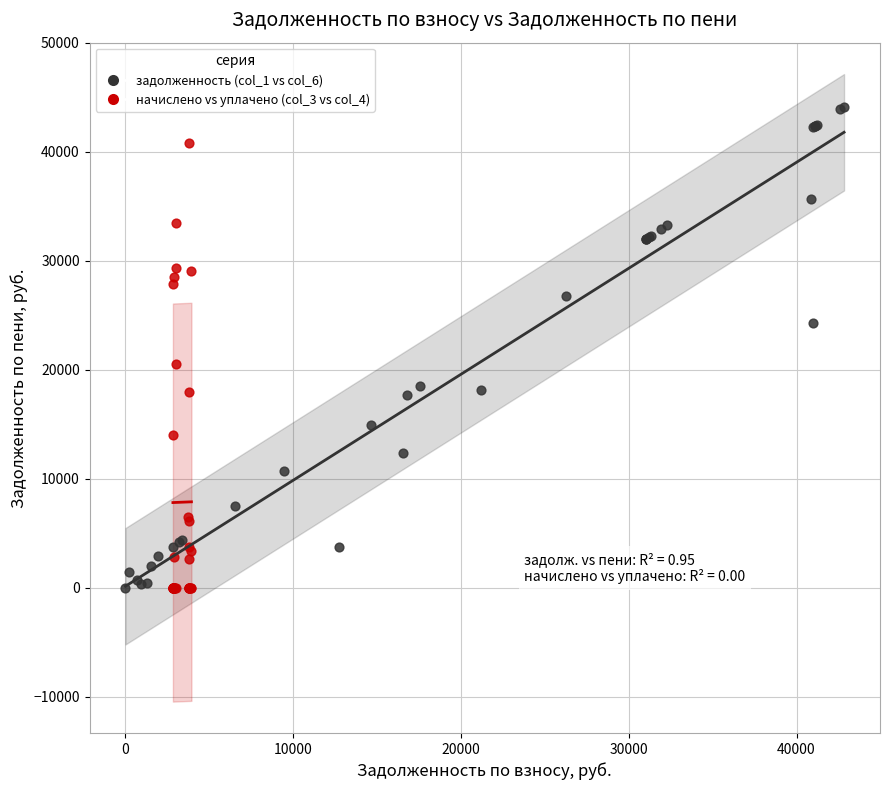

Which series reaches the maximum Y coordinate?

задолженность (col_1 vs col_6)